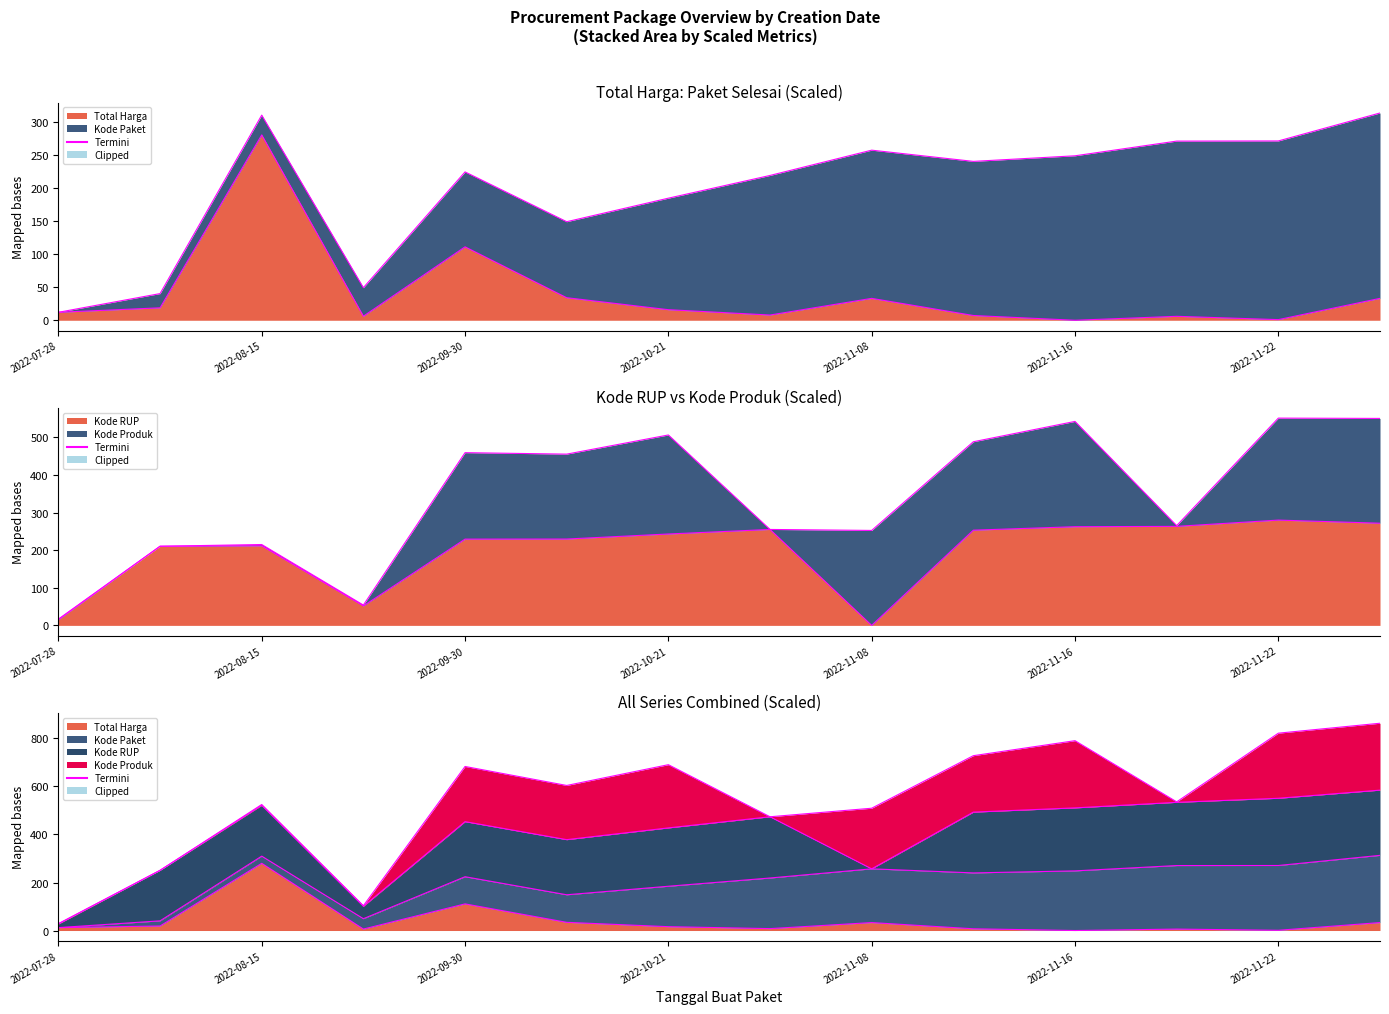

What value does the Termini_Kode RUP series have at 2022-08-15?

210.5